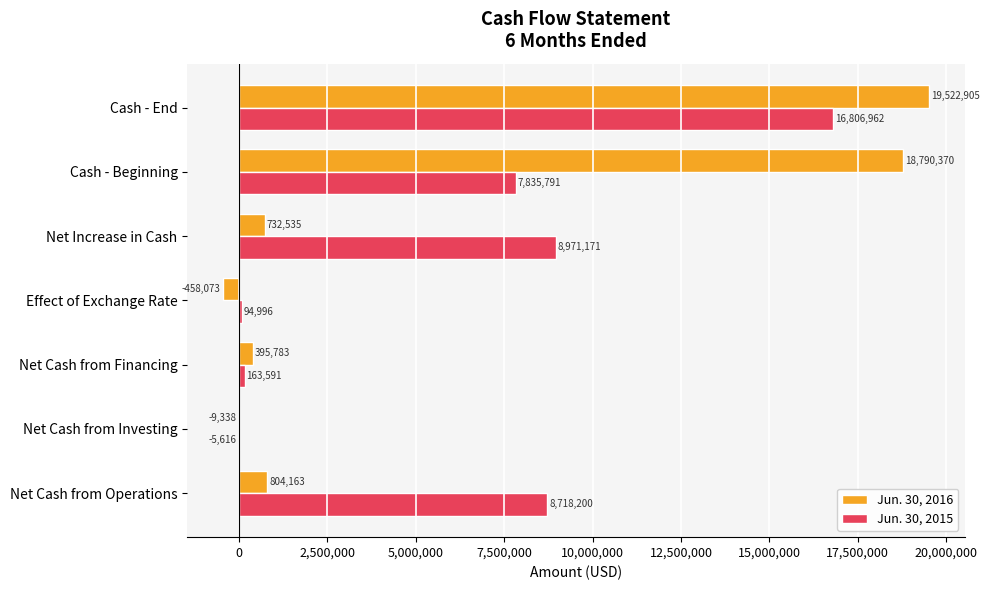

How many distinct data groups are displayed?

2